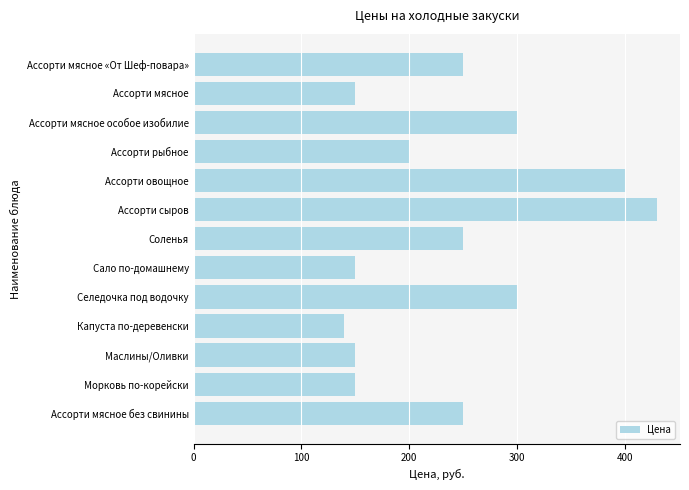

Count the number of data series in this chart.

1